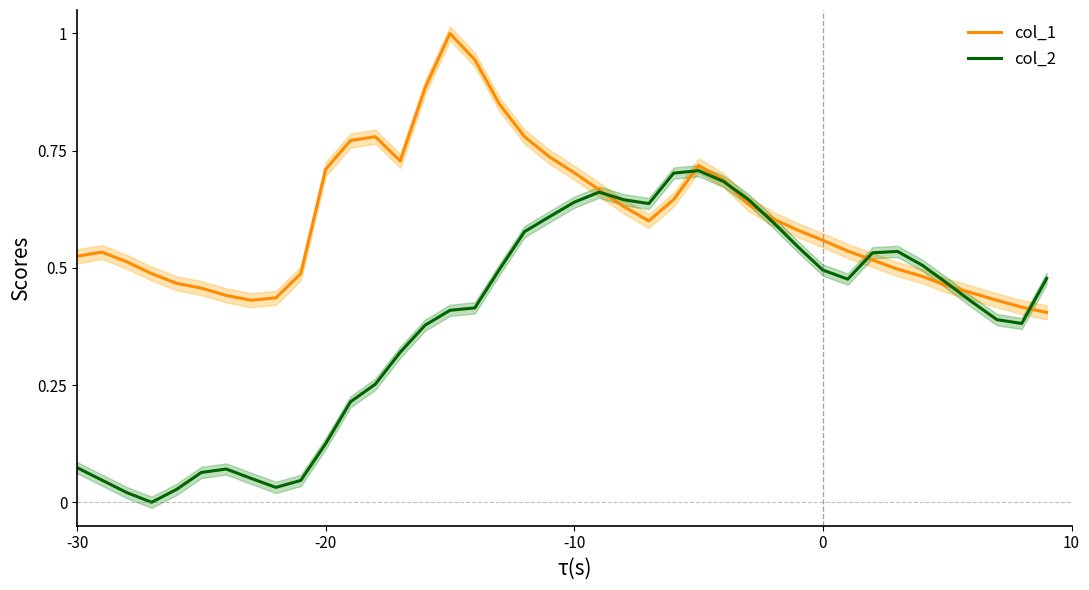

What is the total value across all series at 10?

0.5